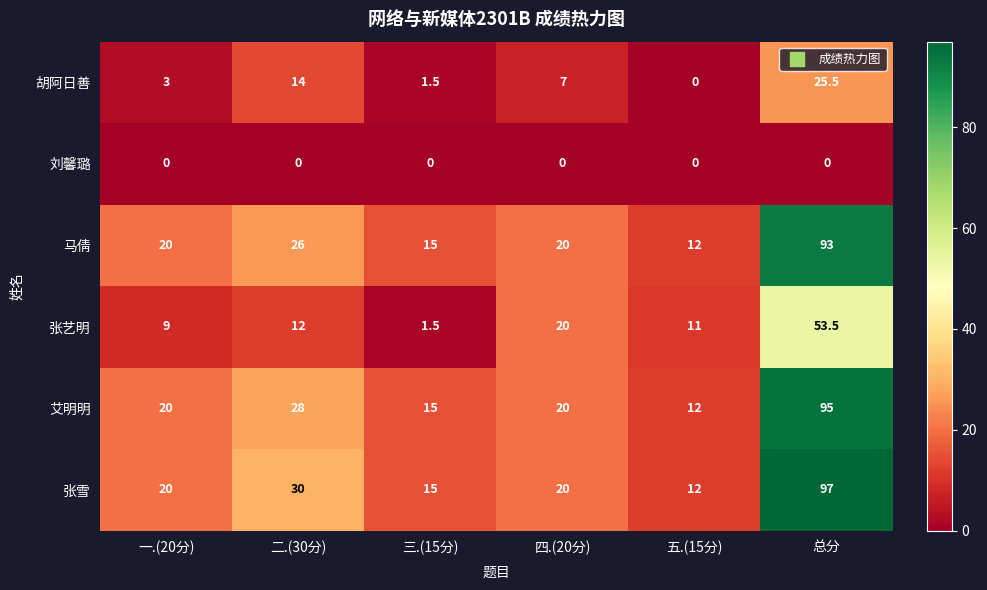

What is the difference between the 张雪 values at 一.(20分) and 三.(15分)?

5.0